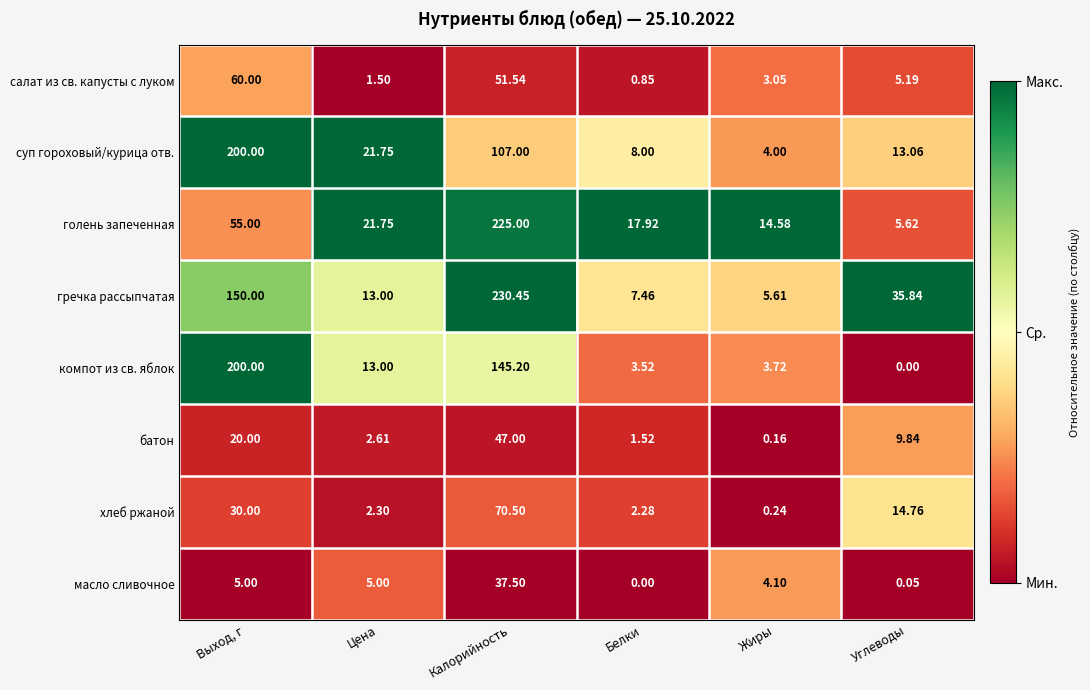

Which series changed the most between Выход, г and Жиры?

компот из св. яблок